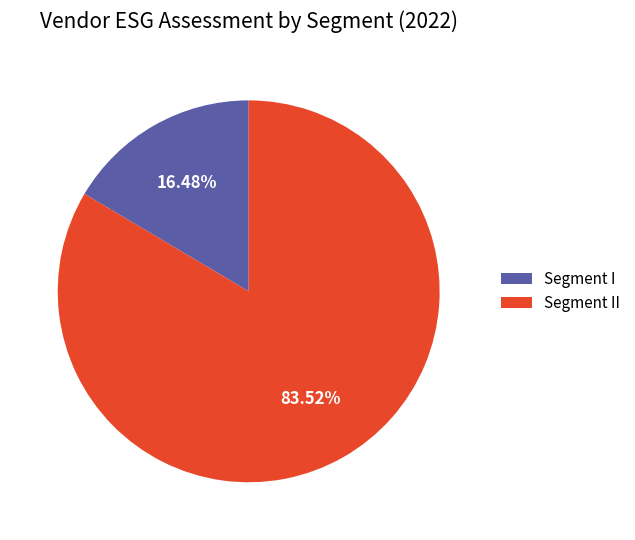

What is the ratio of the value at Segment II to the value at Segment I?

5.1